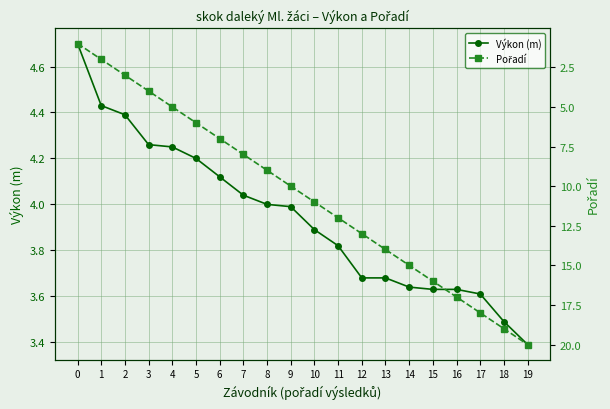

Between 4 and 9, which series saw the biggest shift?

Pořadí